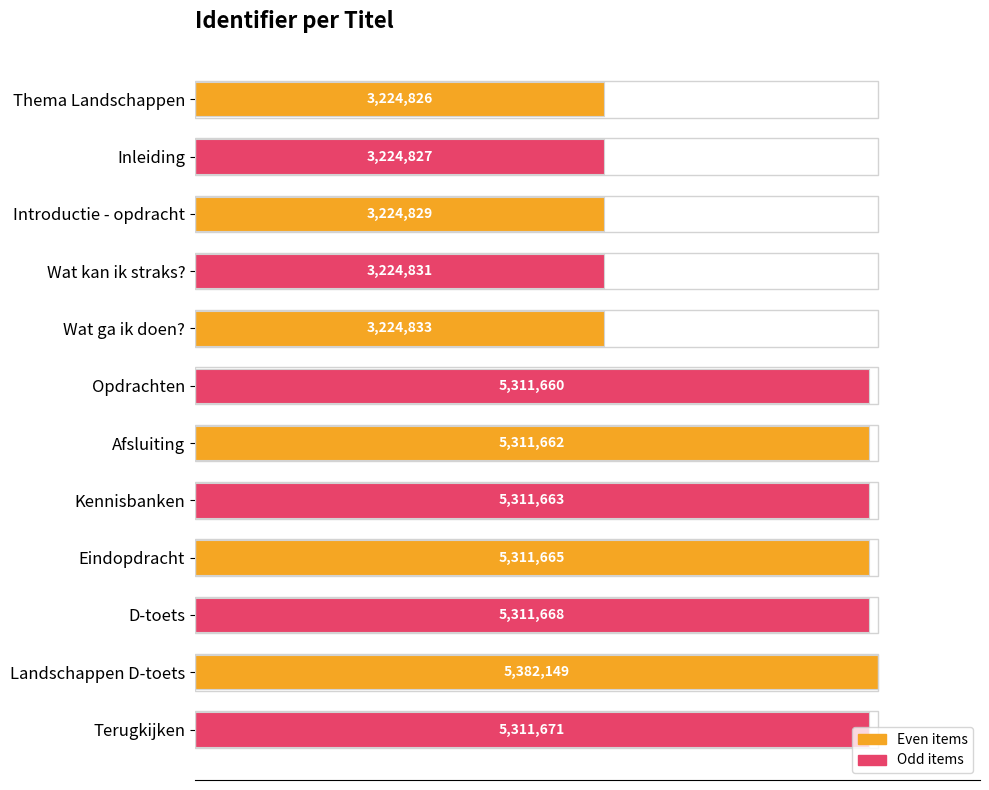

Does the chart contain any negative values?

No